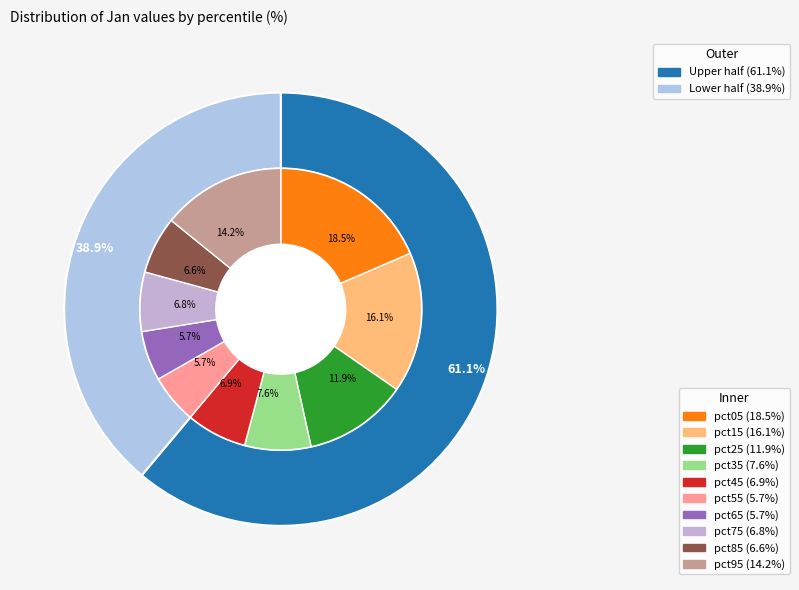

Between pct55 and pct25, which is larger?

pct25